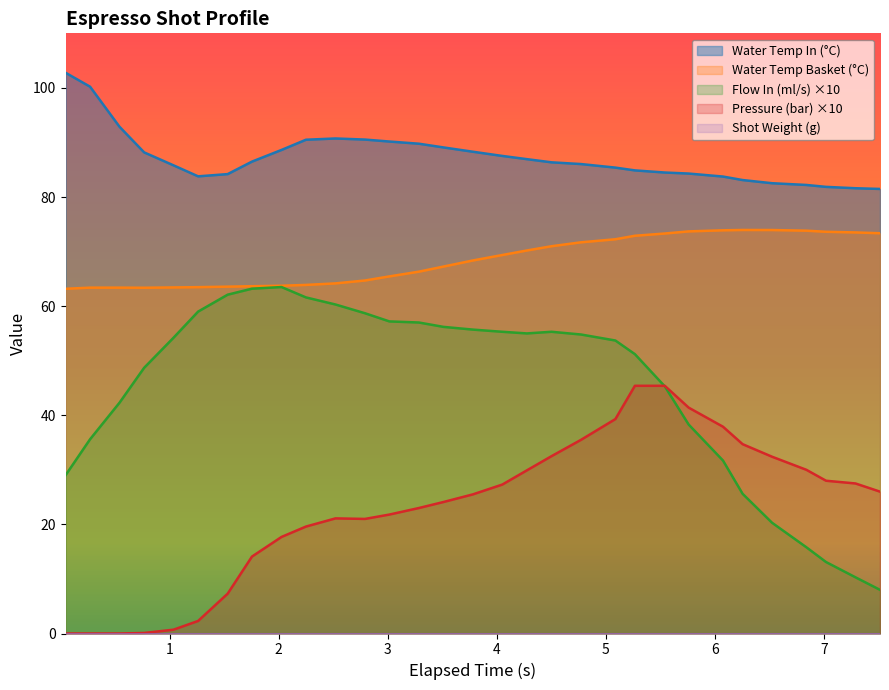

True or false: water_temperature_basket has a value of 73.4 at 7.514.

True